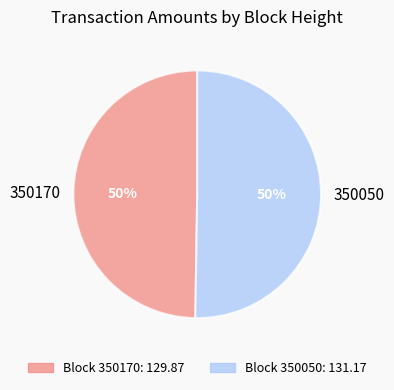

Is the sum of 350050 and 350170 greater than half?

Yes